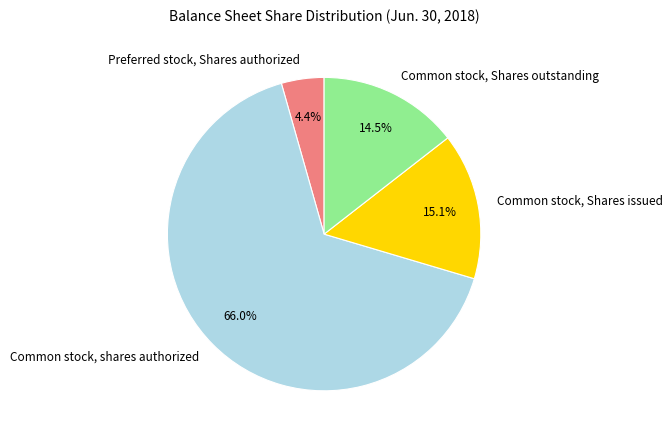

What is the largest slice in the pie chart?

Common stock, shares authorized